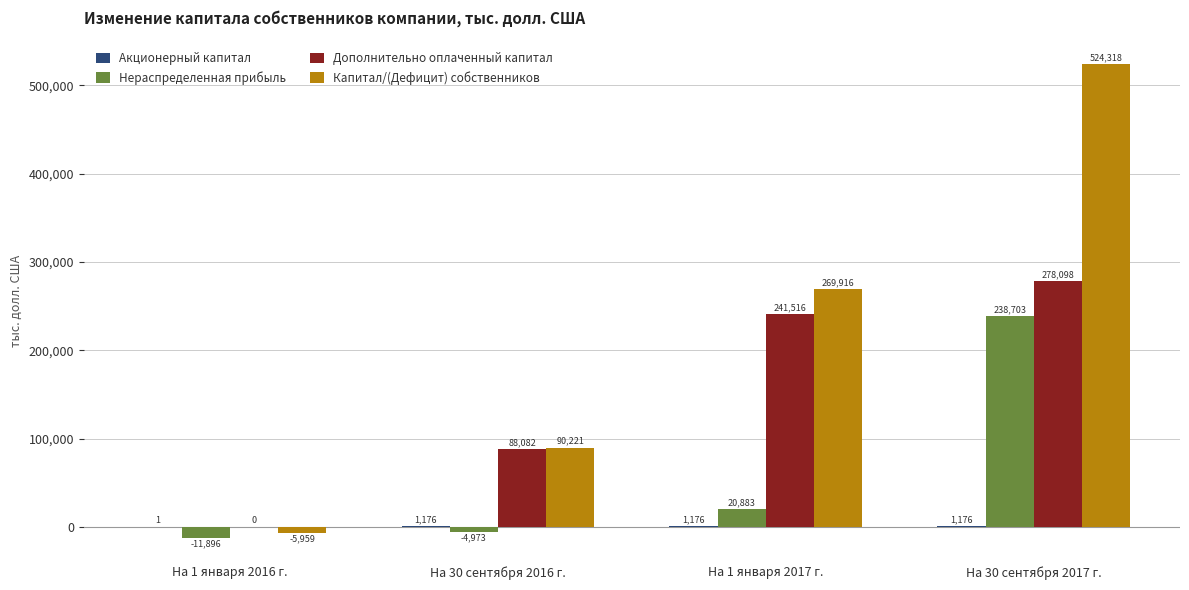

The value of Дополнительно оплаченный капитал at На 30 сентября 2017 г. is 278098. True or false?

True